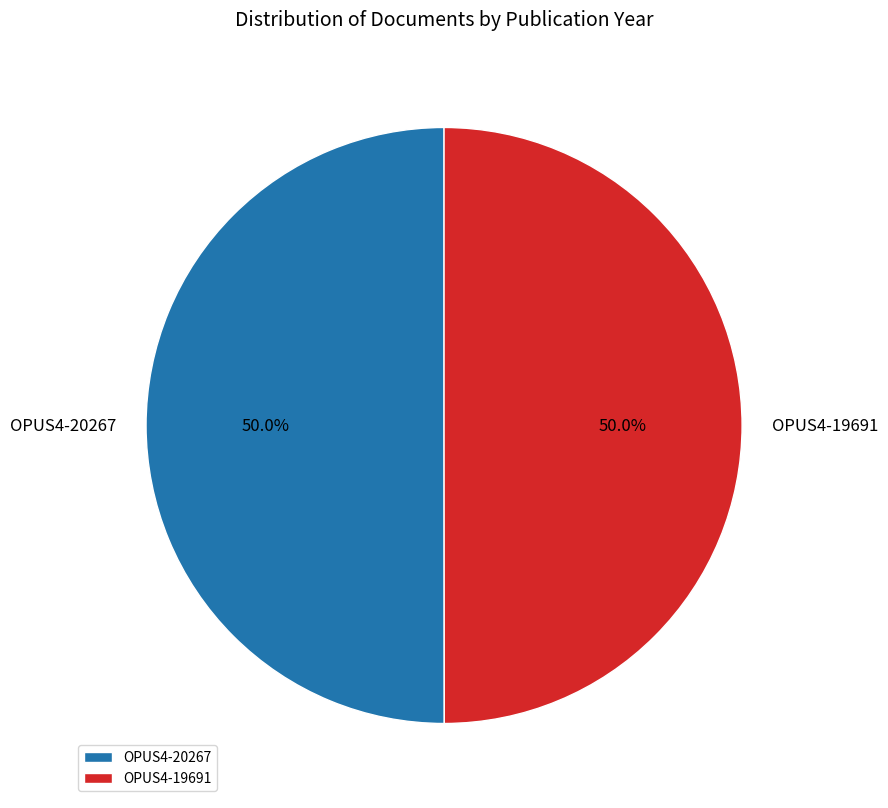

To the nearest percent, what portion does OPUS4-20267 represent?

50%